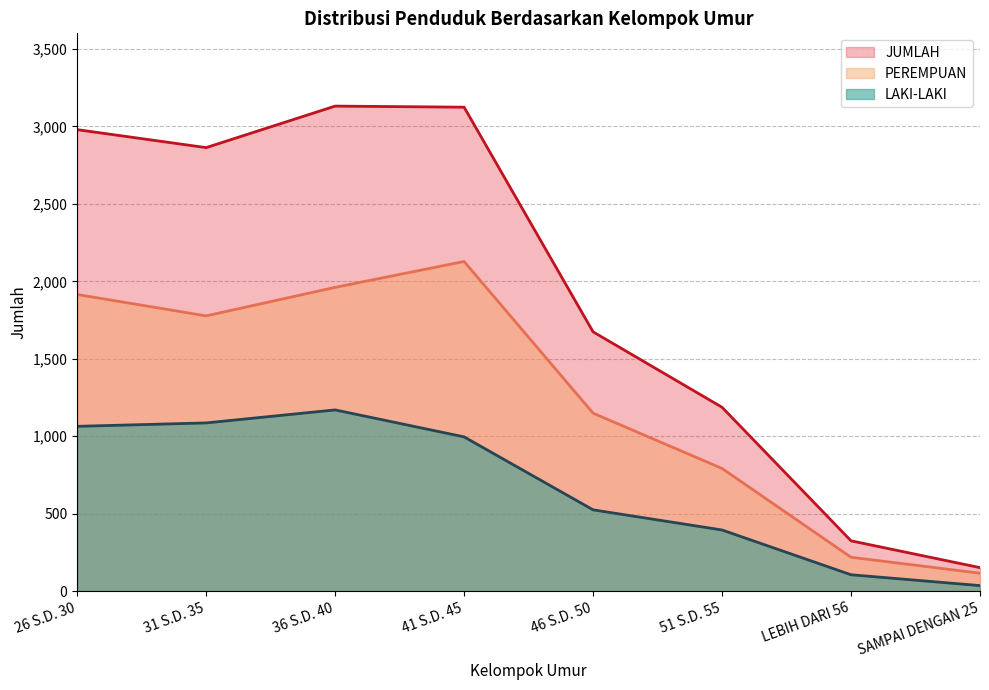

Is the value of LAKI-LAKI at 26 S.D. 30 greater than the value of PEREMPUAN at SAMPAI DENGAN 25?

Yes